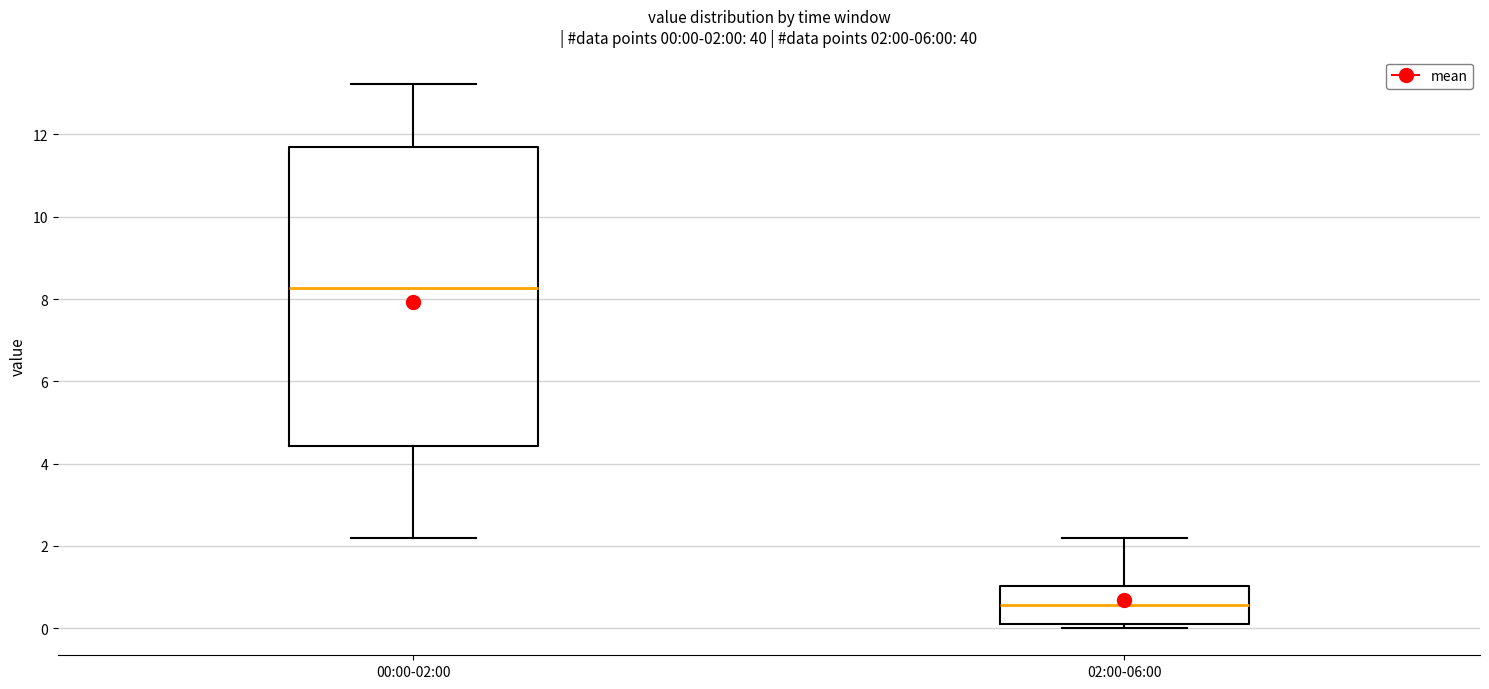

Which box's median line is the highest?

00:00-02:00